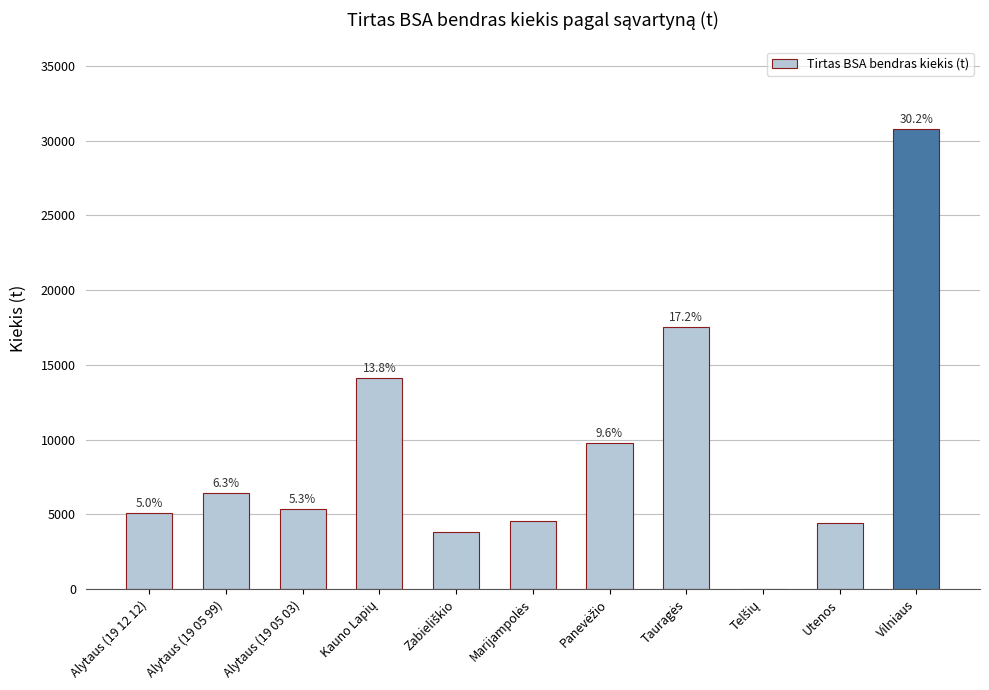

What is the difference between the values at Marijampolės and Utenos?

157.6